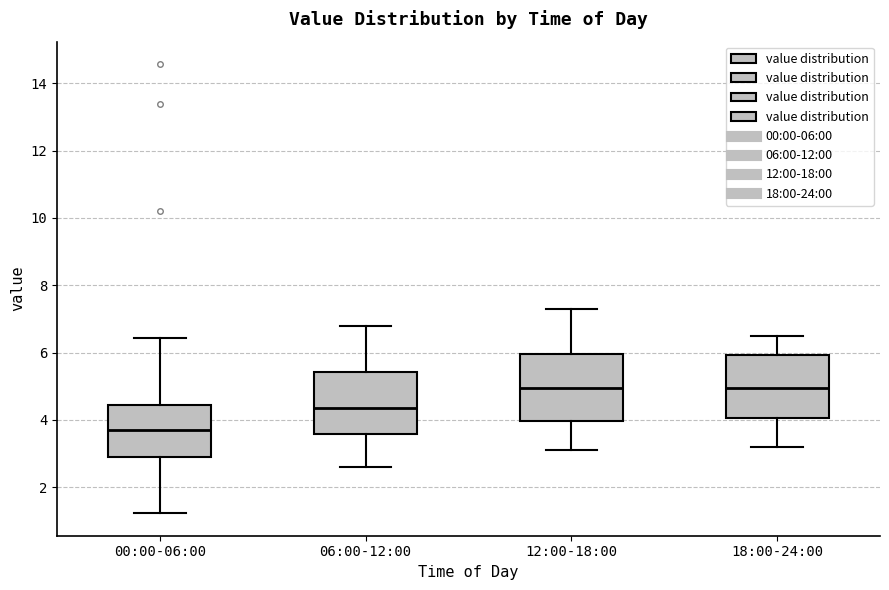

Reading left to right, read every box against the y-axis: the position of its median line, the range the box covers, and the ends of its whiskers. The values are not printed on the chart, so give them approximately, as read against the axis.

00:00-06:00: median 3.8, box 3.0 to 4.4, whiskers 1.2 to 6.4
06:00-12:00: median 4.4, box 3.6 to 5.4, whiskers 2.6 to 6.8
12:00-18:00: median 5.0, box 4.0 to 6.0, whiskers 3.2 to 7.4
18:00-24:00: median 5.0, box 4.0 to 6.0, whiskers 3.2 to 6.6